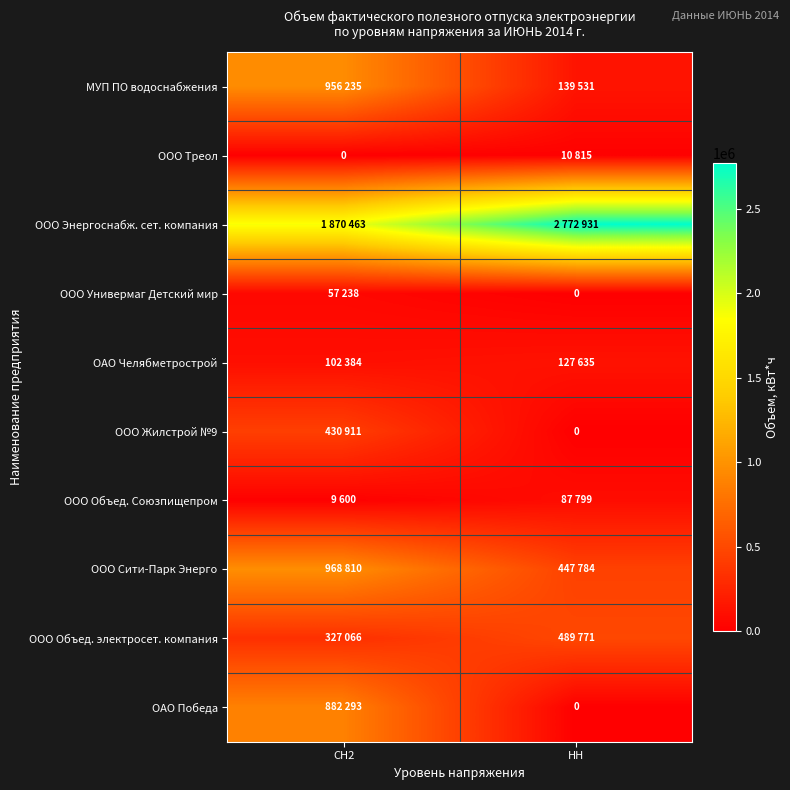

What is the difference between the ООО Объед. Союзпищепром values at СН2 and НН?

78199